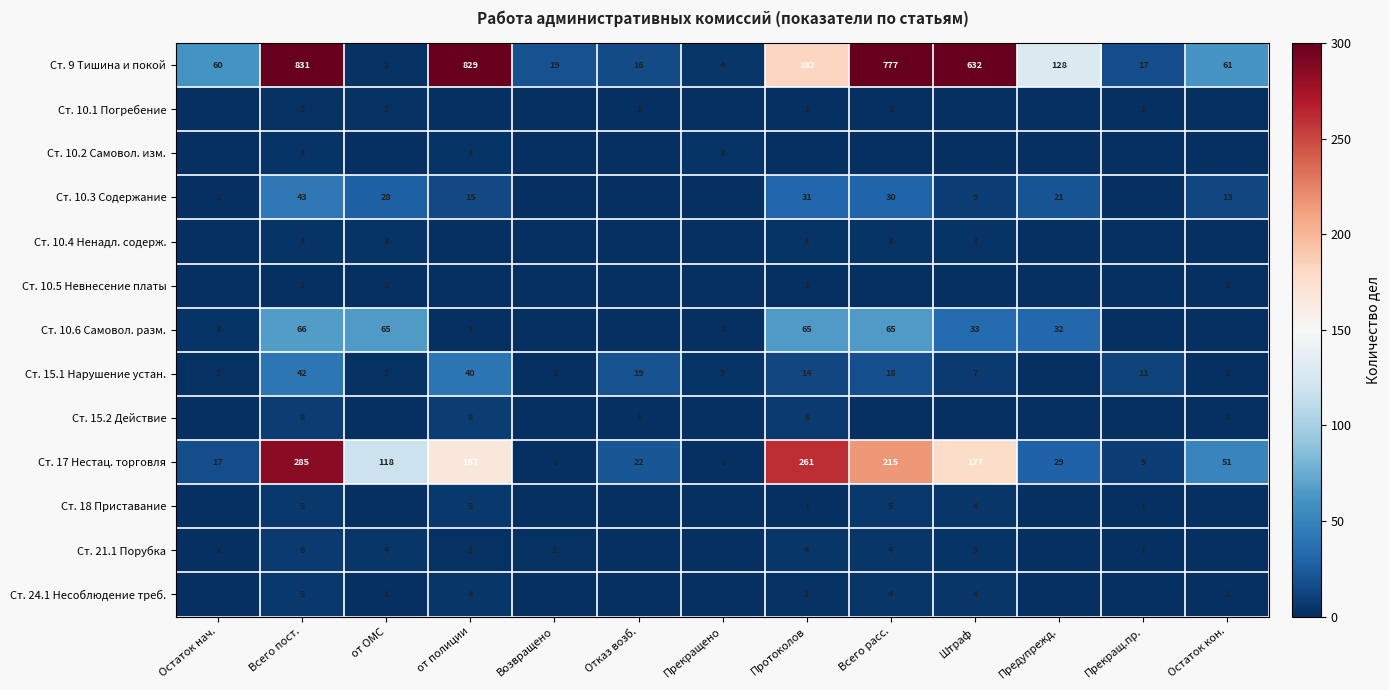

What is the sum of the Ст. 15.2 Действие values at Протоколов and Всего пост.?

14